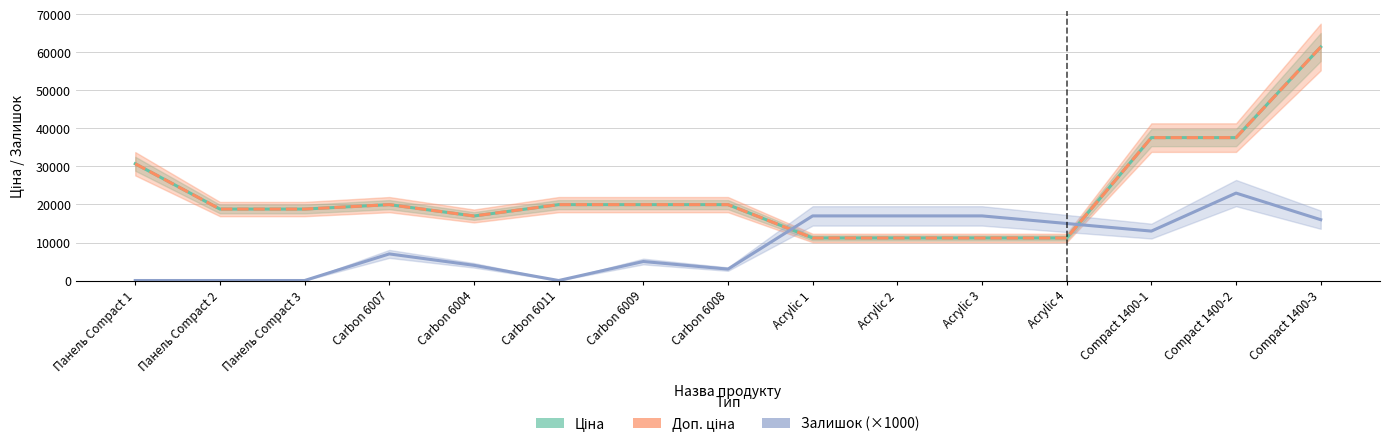

Which series has the largest total across all categories?

Ціна